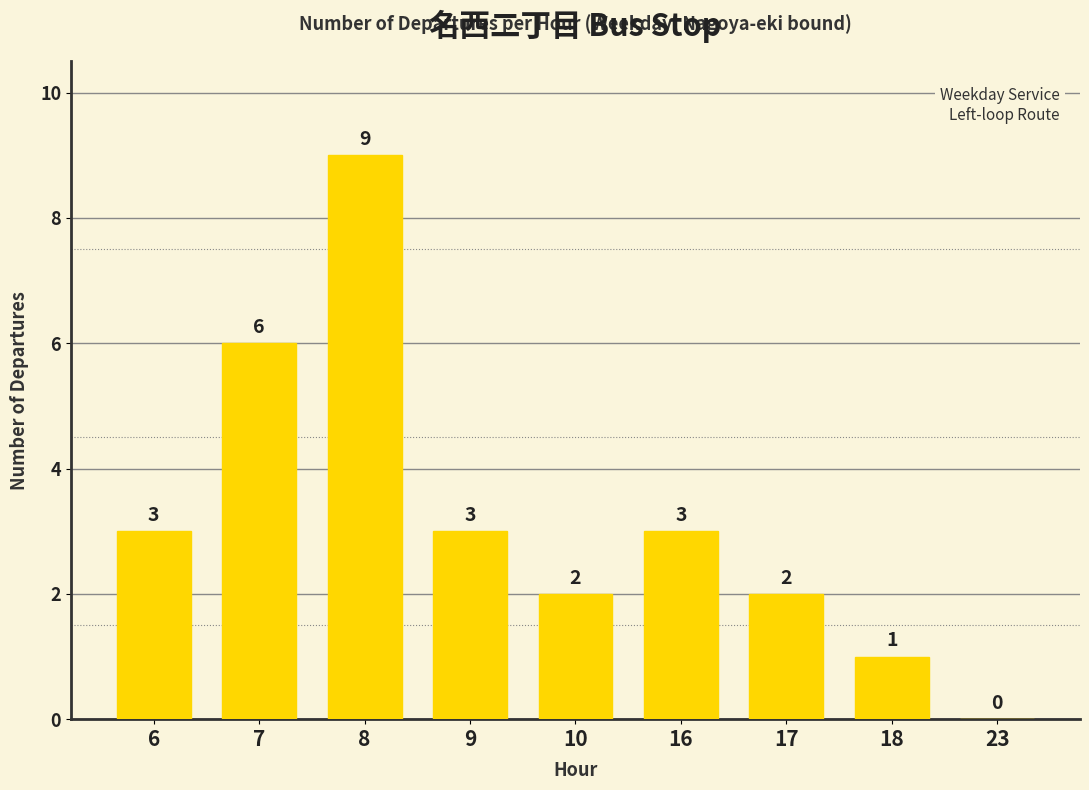

Reading left to right, list all the values displayed in this chart.

3	6	9	3	2	3	2	1	0